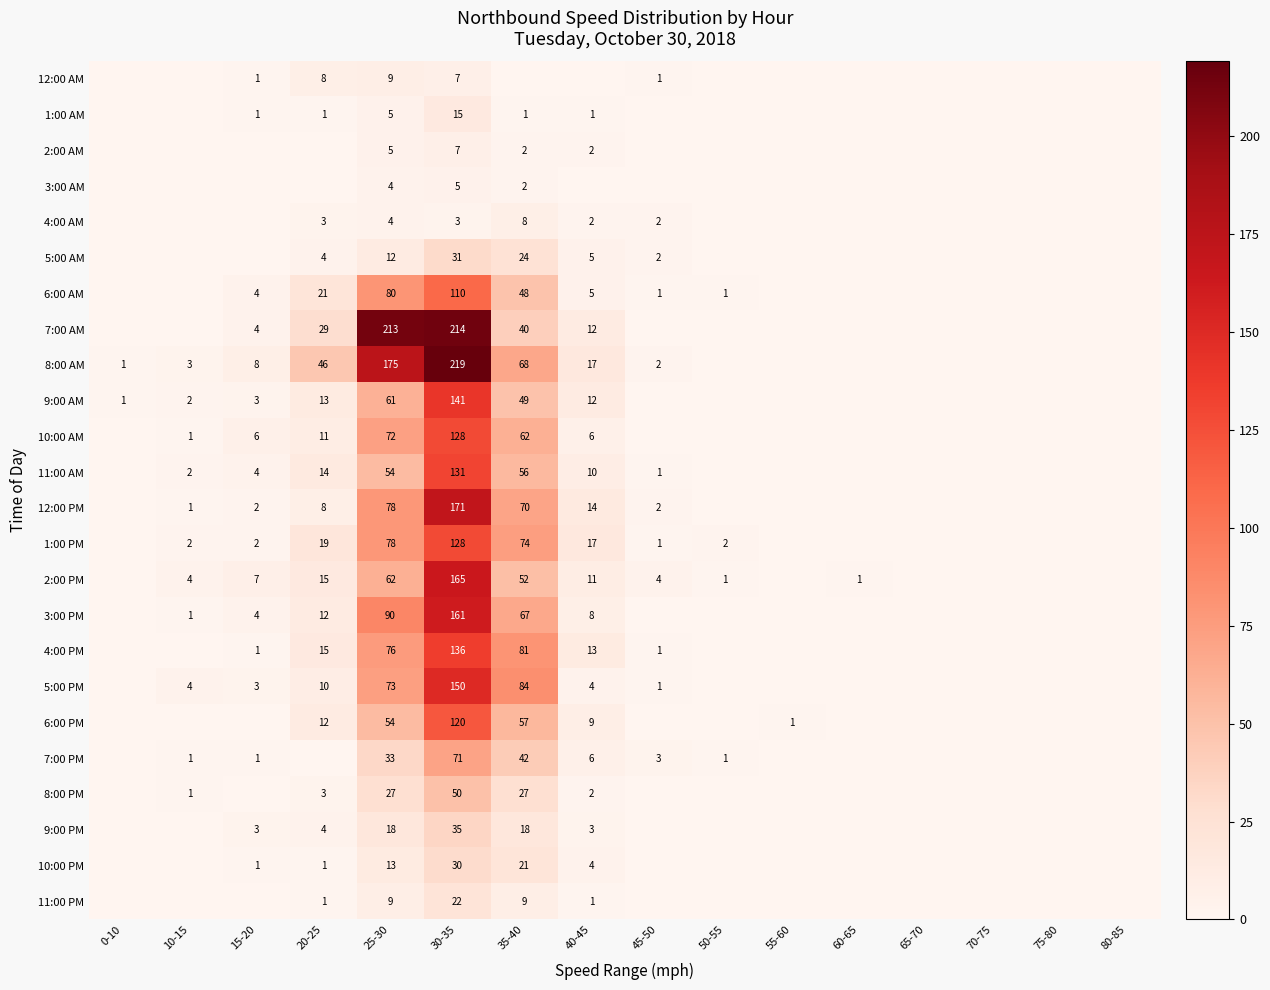

The value of 10:00 AM at 35-40 is 62. True or false?

True